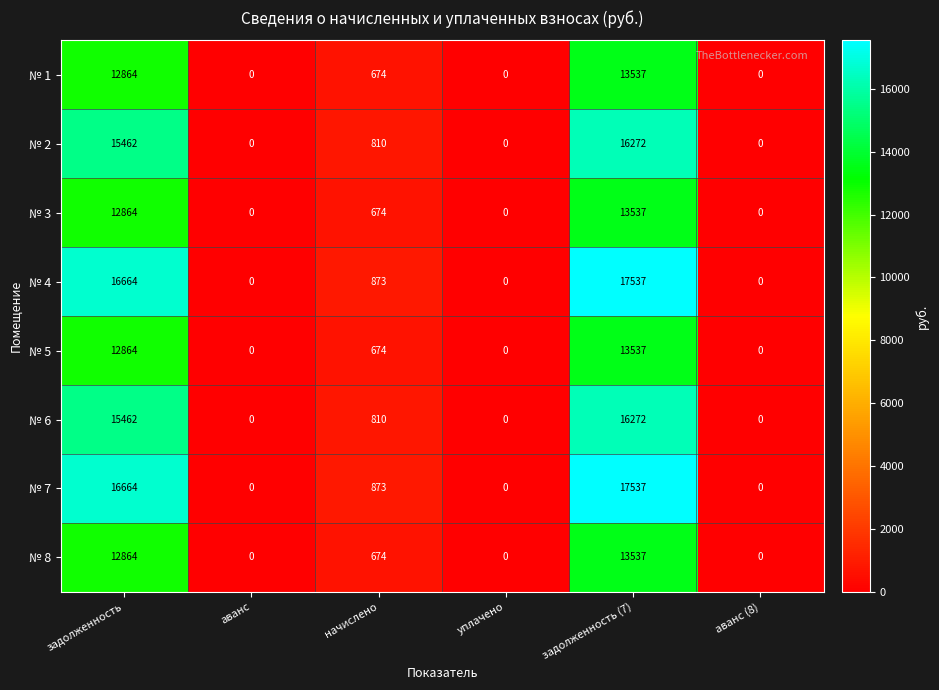

What is the difference between the highest and lowest values at начислено?

199